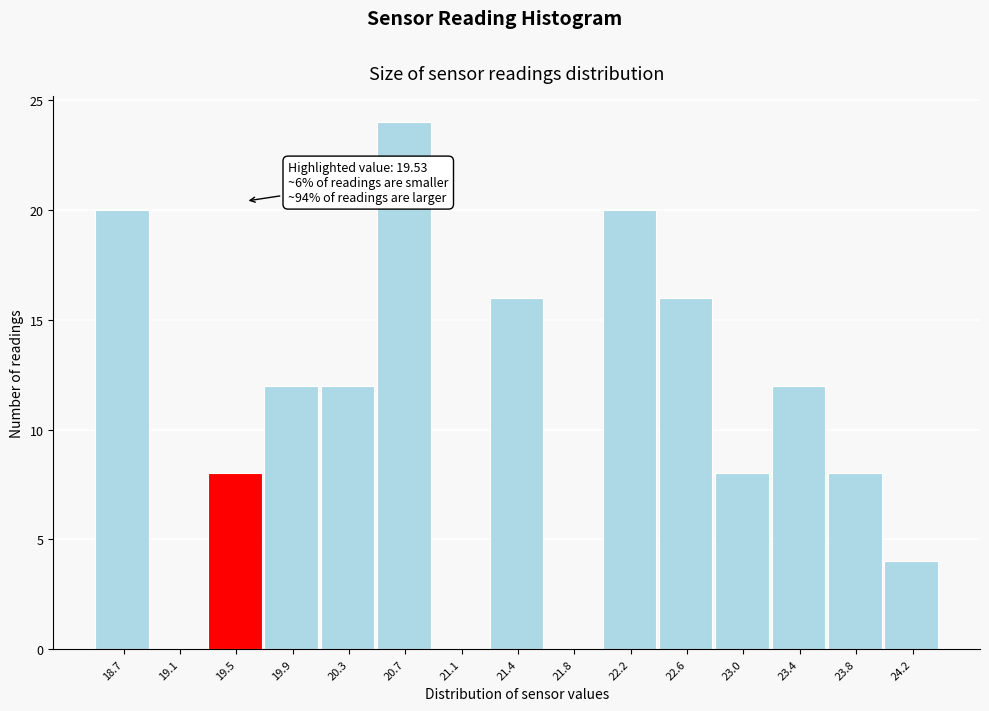

Which range on the x-axis has the tallest bar?

20.45 to 20.85